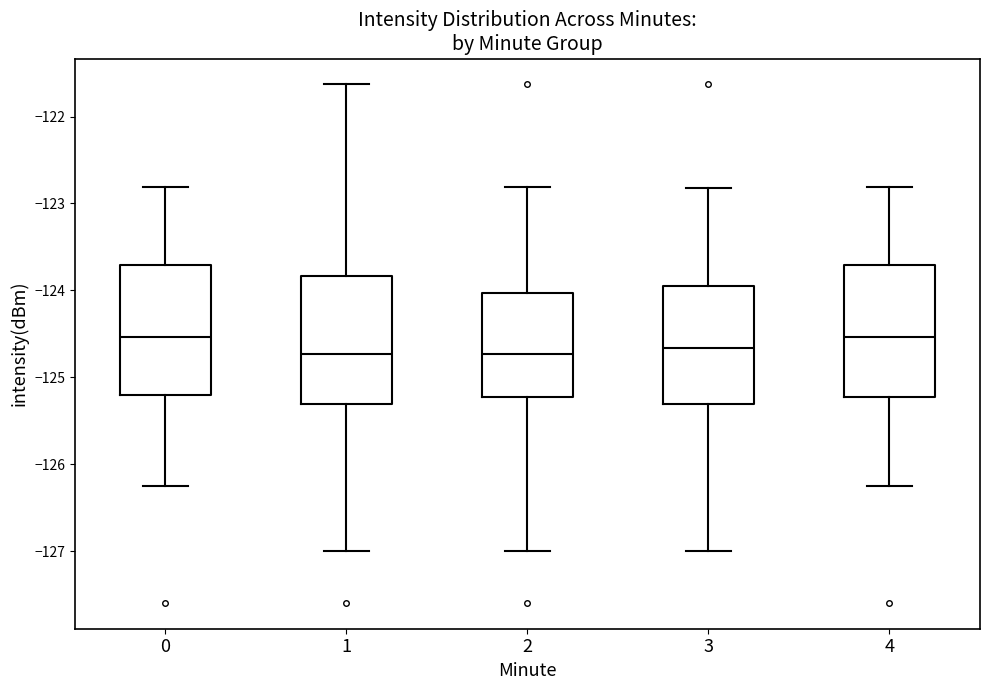

Where does the median line of the box at x = 1 sit on the y-axis? The values are not printed on the chart, so give them approximately, as read against the axis.

-124.7